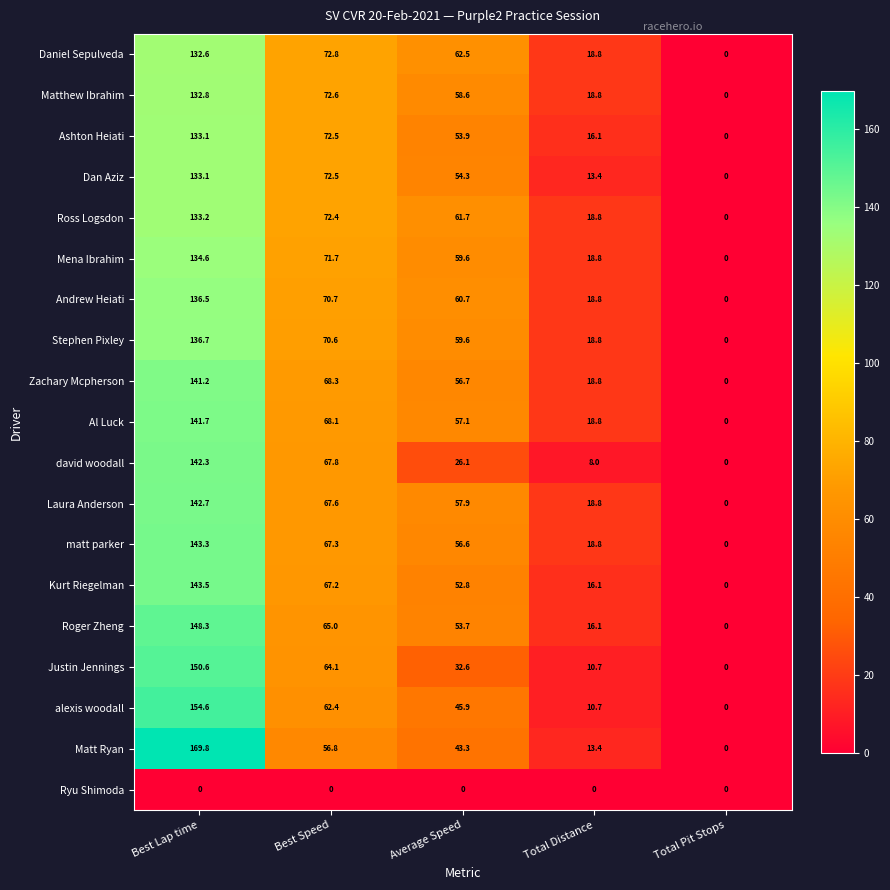

Count the number of data series in this chart.

19